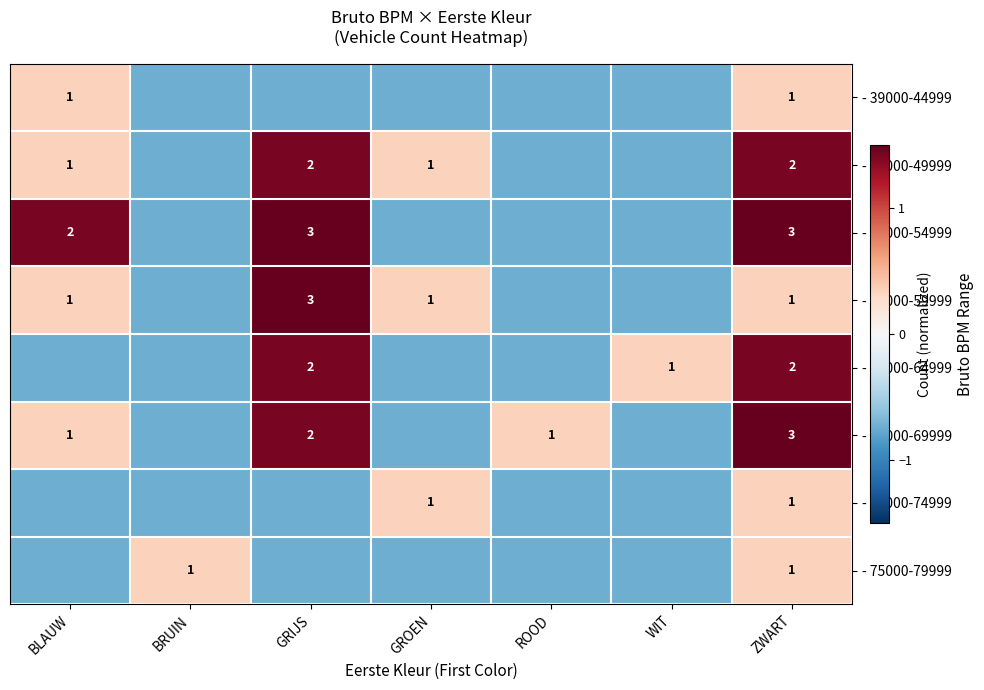

What is the average value of the - 39000-44999 series?

-0.4